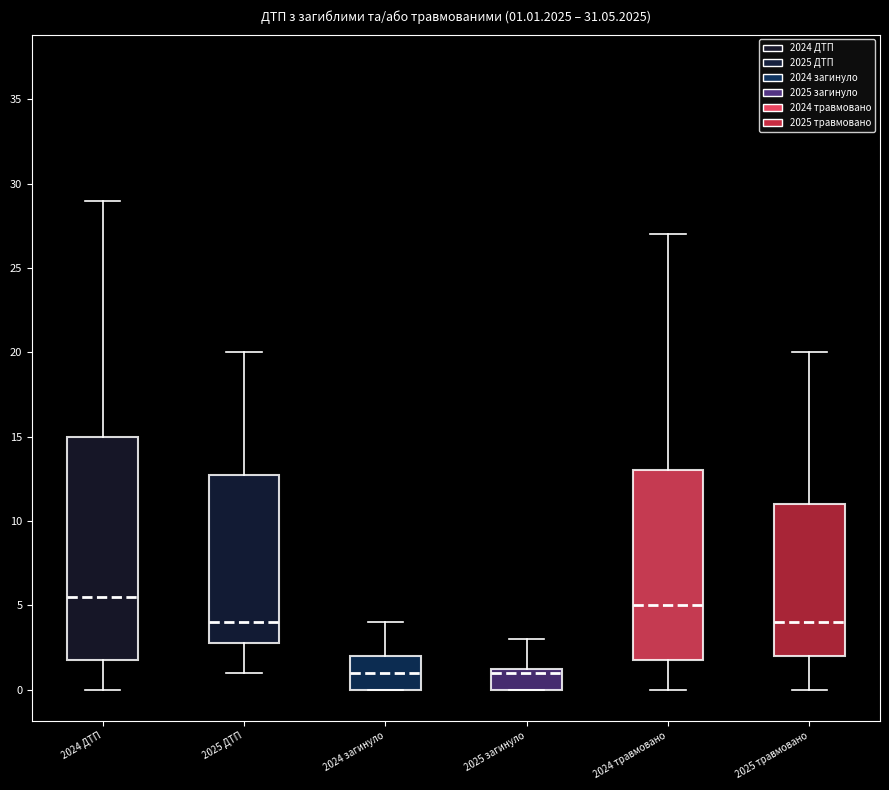

Which box has the highest median line?

2024 ДТП